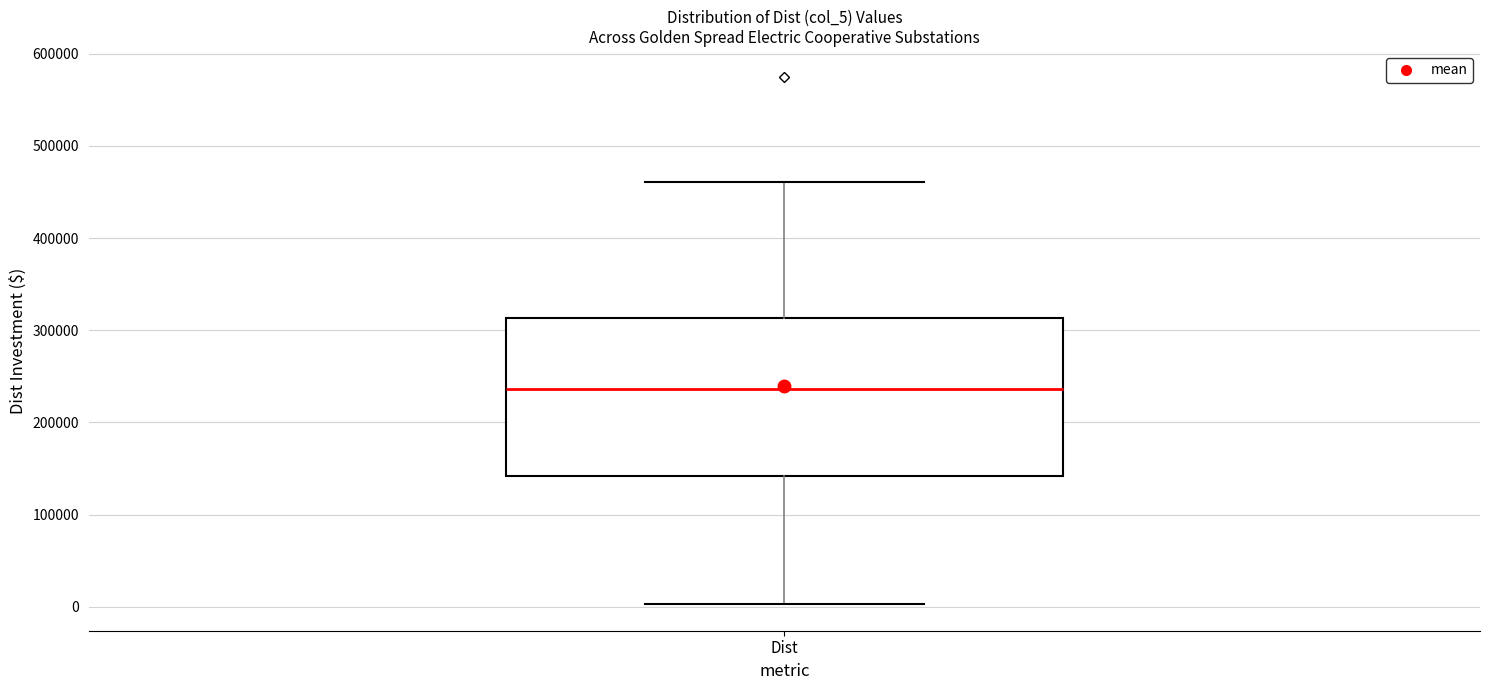

Transcribe this box plot: give where the median line is, the range the box spans, and where the two whiskers end, as read against the y-axis. The values are not printed on the chart, so give them approximately, as read against the axis.

median 240000, box 140000 to 310000, whiskers 0 to 460000